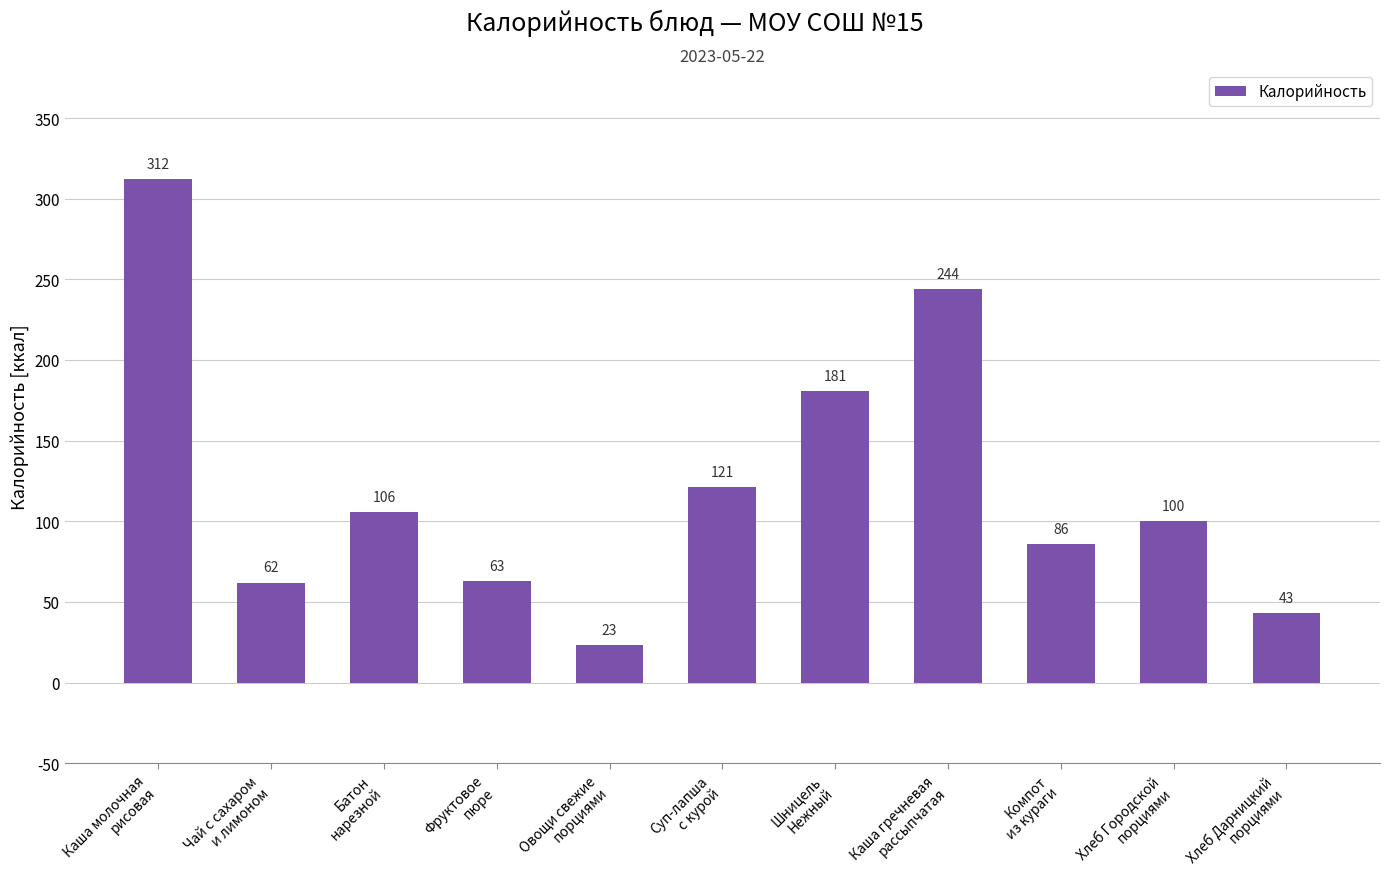

Where does the data first go above 100?

Каша молочная
рисовая